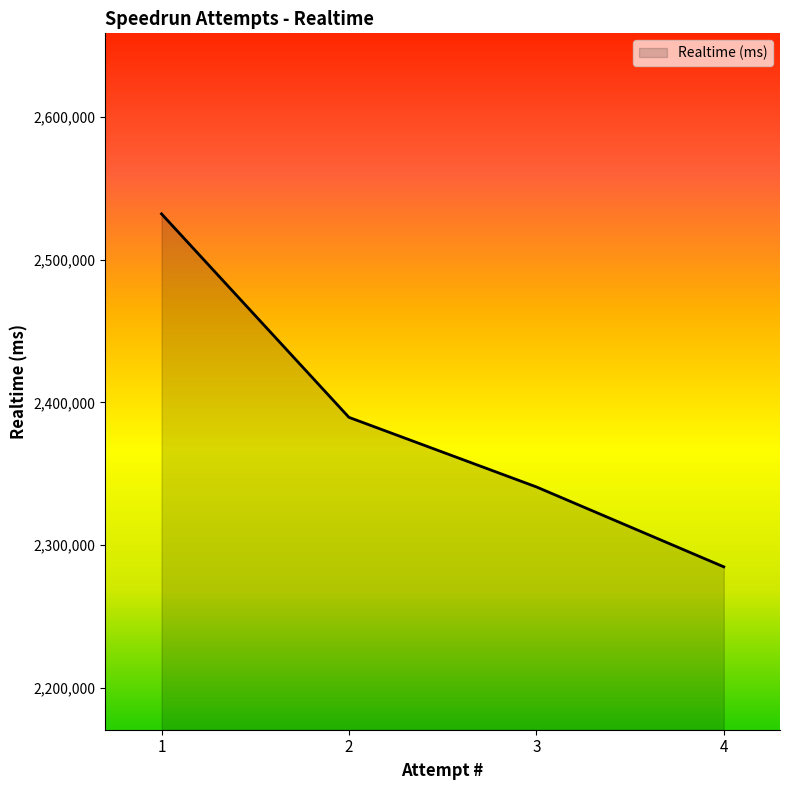

Count the values in the range 2340739 to 2532215.

3